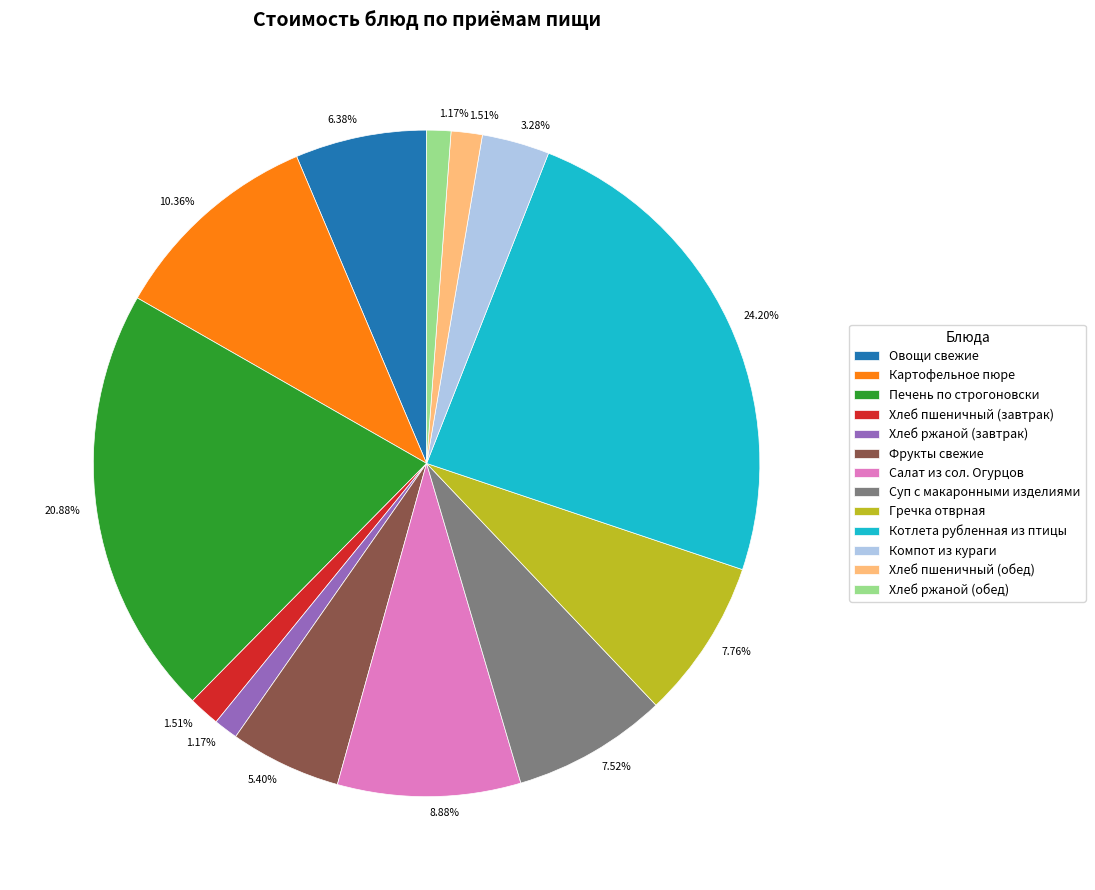

True or false: Печень по строгоновски accounts for 9% of the total.

False